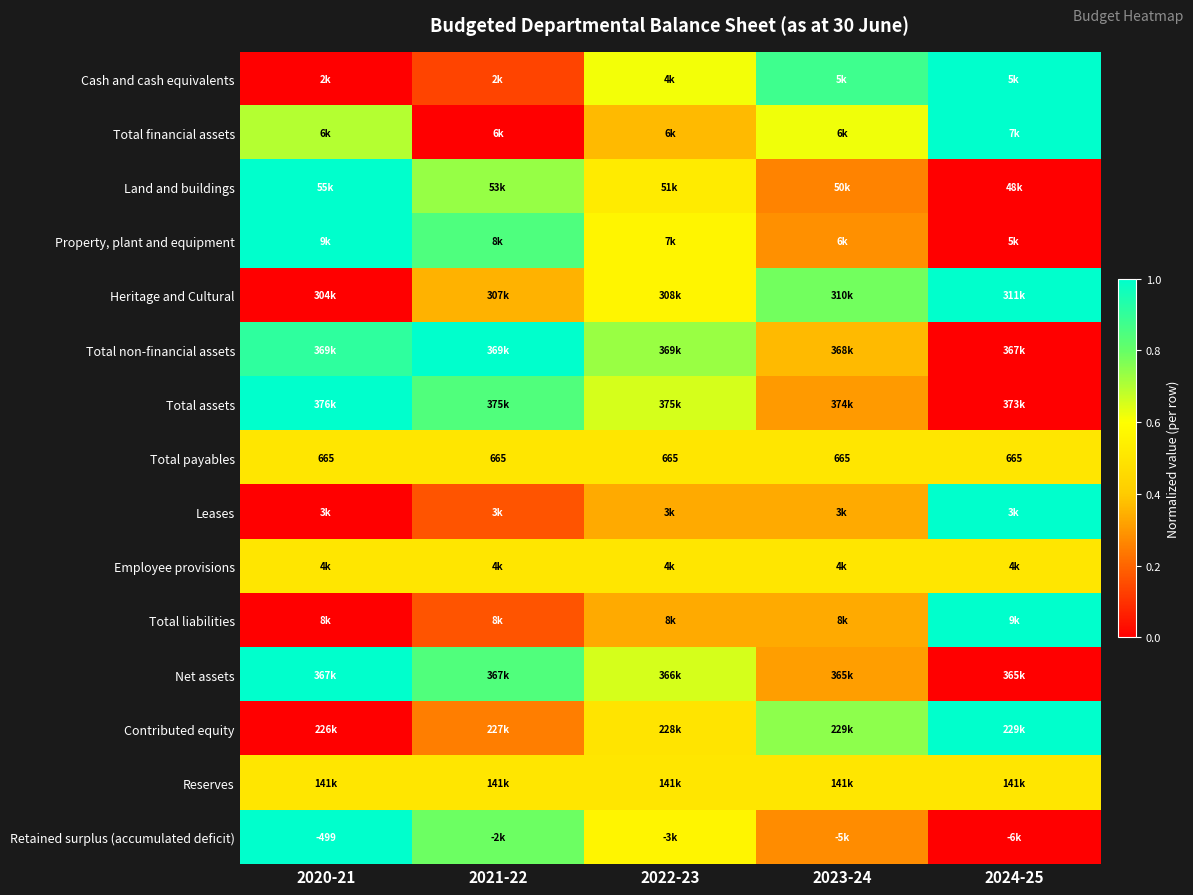

How many distinct data groups are displayed?

15